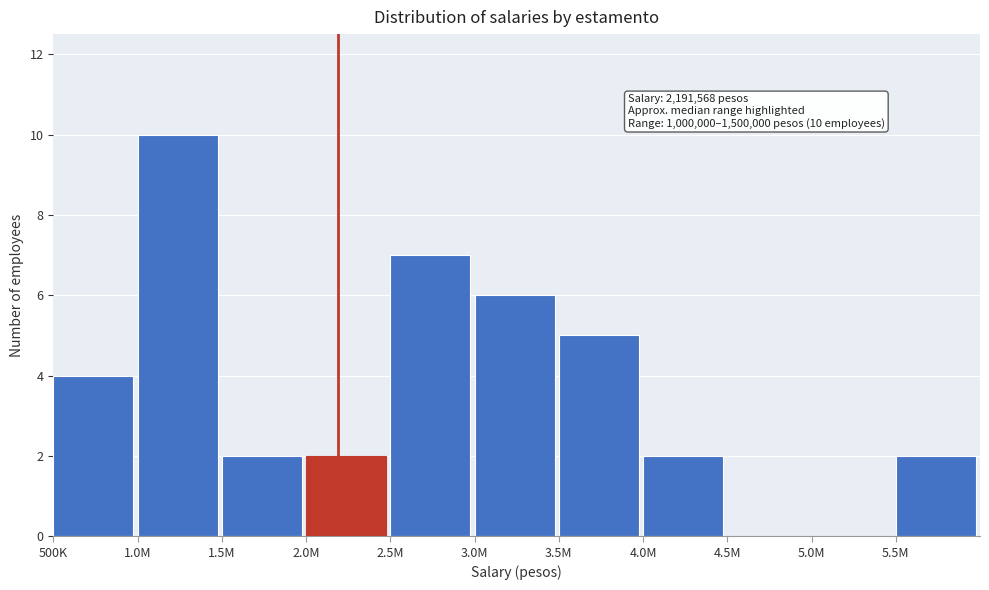

Reading left to right, extract all data points from this chart.

500K=4	1.0M=10	1.5M=2	2.0M=2	2.5M=7	3.0M=6	3.5M=5	4.0M=2	4.5M=0	5.0M=0	5.5M=2